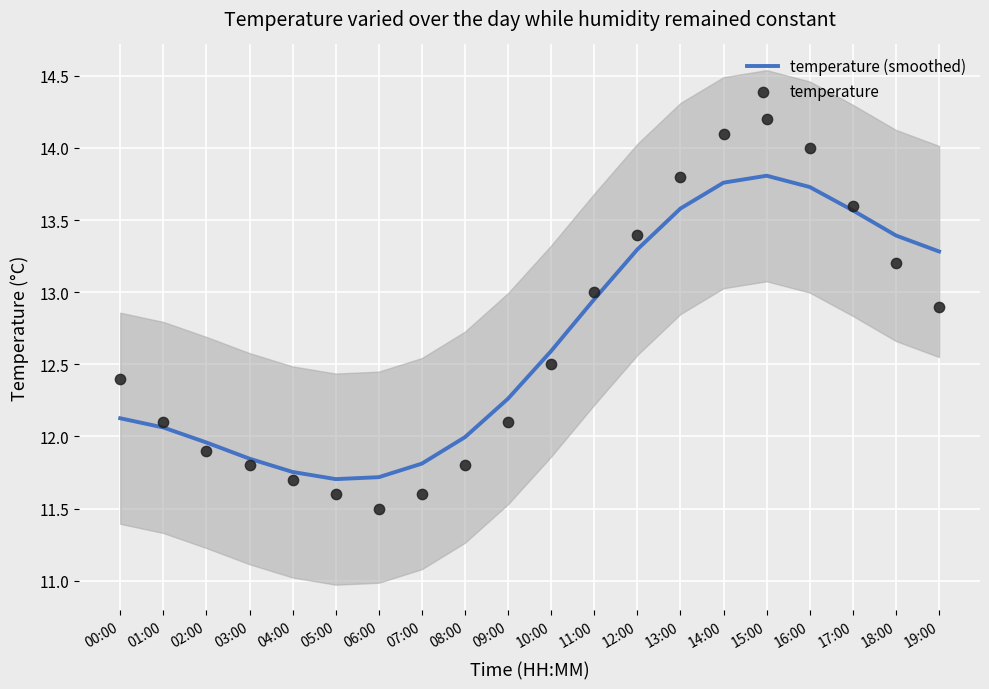

What are all the series names shown in the legend?

temperature (smoothed), temperature